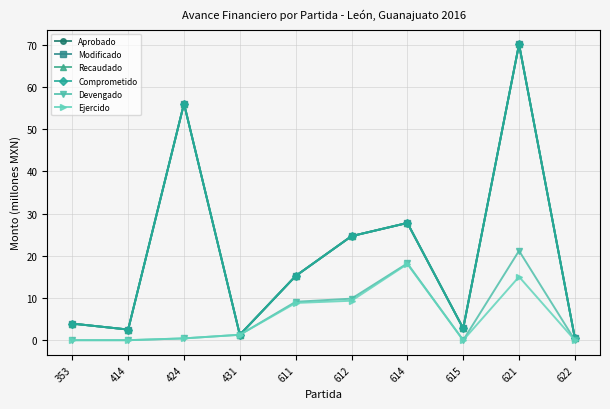

True or false: Devengado and Ejercido intersect in this chart.

False